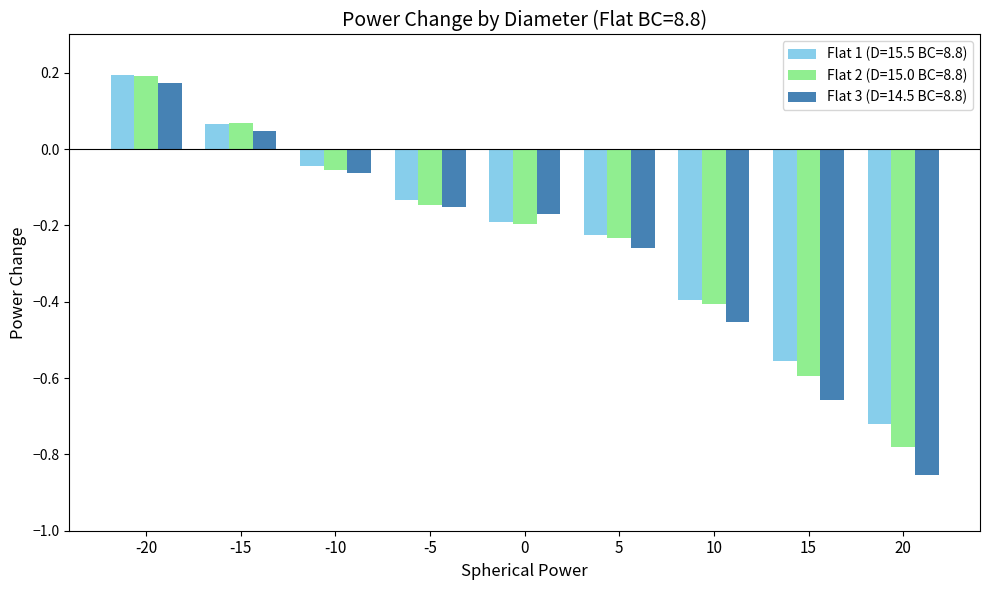

At 20, list the series in order from largest to smallest.

Flat 1 (D=15.5 BC=8.8), Flat 2 (D=15.0 BC=8.8), Flat 3 (D=14.5 BC=8.8)